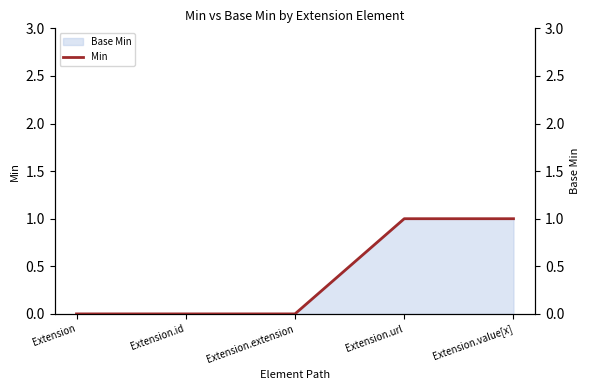

What is the label of the 1st point from the right?

Extension.value[x]